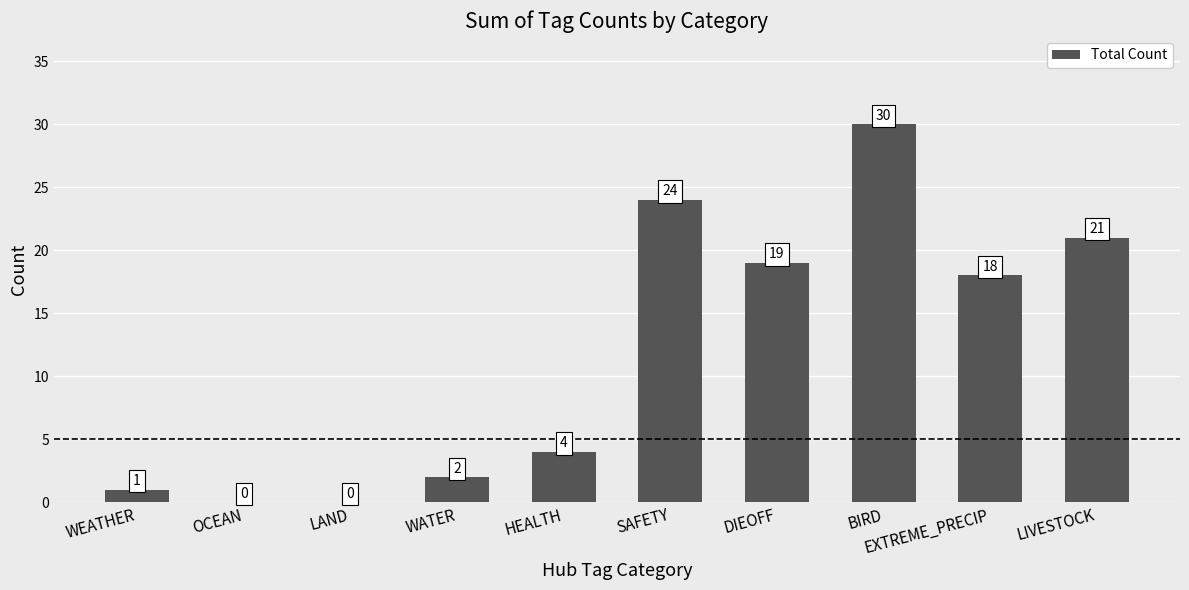

What is the greatest value displayed?

30